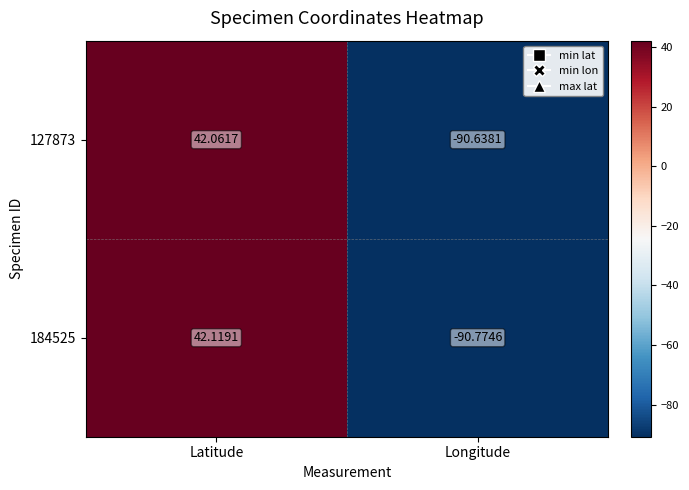

Between Latitude and Longitude, which series saw the biggest shift?

184525